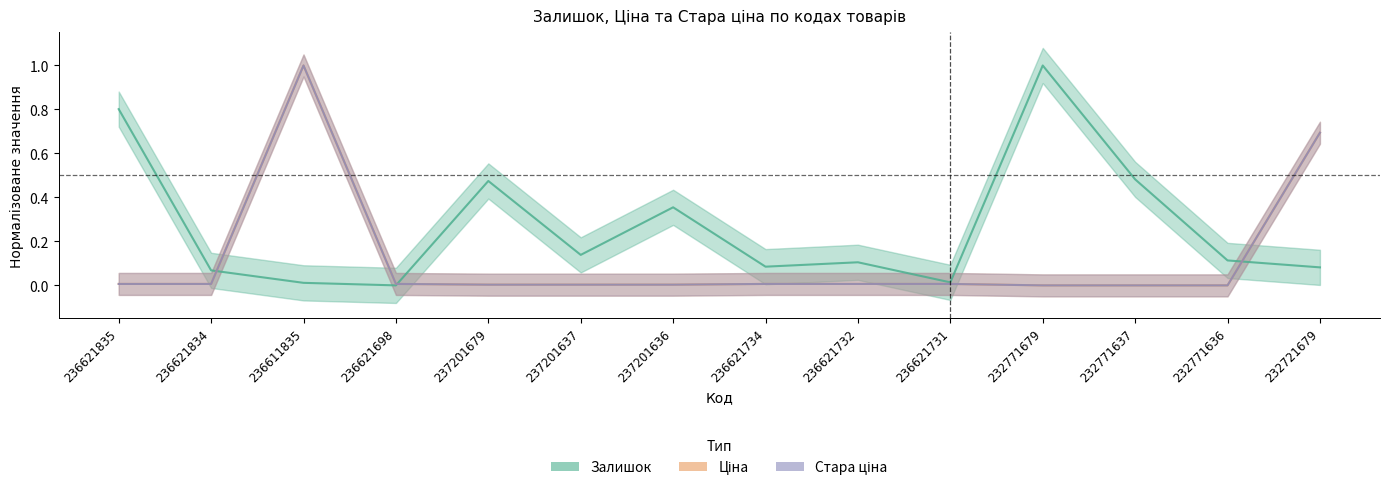

What is the greatest value displayed?

1.0